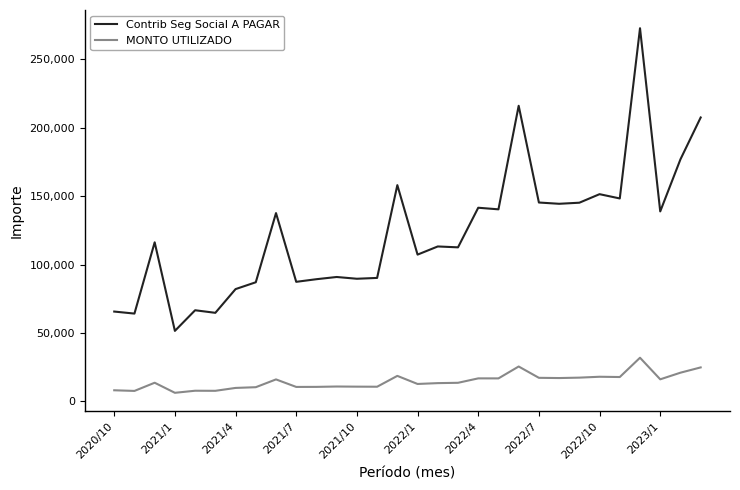

What is the difference between the second highest and second lowest values in the Contrib Seg Social A PAGAR series?

151991.7